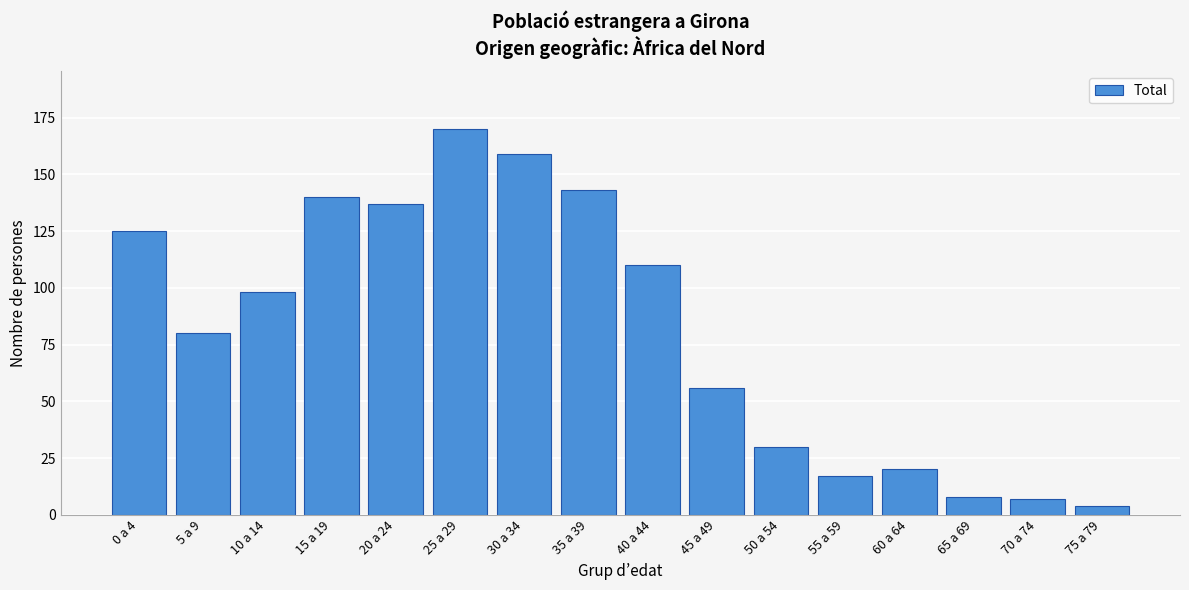

Reading left to right, list all the values displayed in this chart.

0 a 4=125	5 a 9=80	10 a 14=98	15 a 19=140	20 a 24=137	25 a 29=170	30 a 34=159	35 a 39=143	40 a 44=110	45 a 49=56	50 a 54=30	55 a 59=17	60 a 64=20	65 a 69=8	70 a 74=7	75 a 79=4